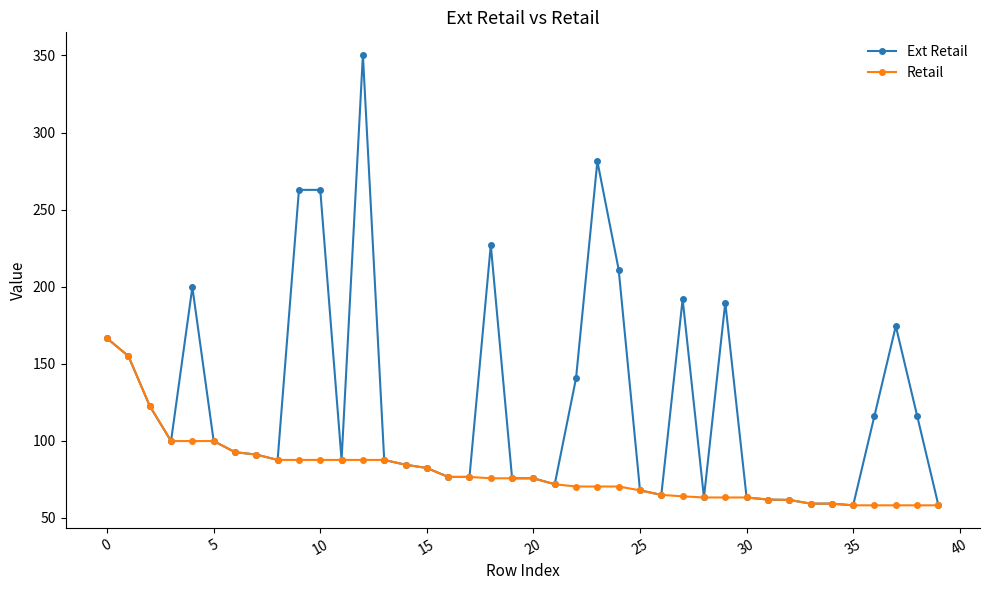

What is the difference between the maximum and second lowest values in the Retail series?

108.3